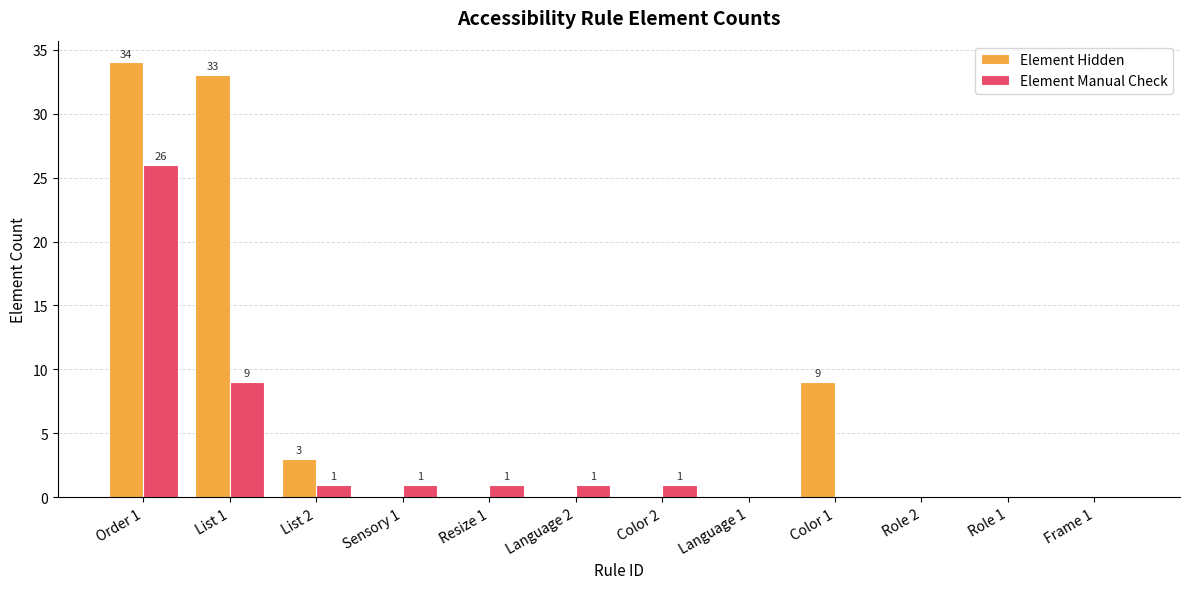

Reading left to right, what are all the values shown in this chart?

Element Hidden: 34	33	3	0	0	0	0	0	9	0	0	0
Element Manual Check: 26	9	1	1	1	1	1	0	0	0	0	0